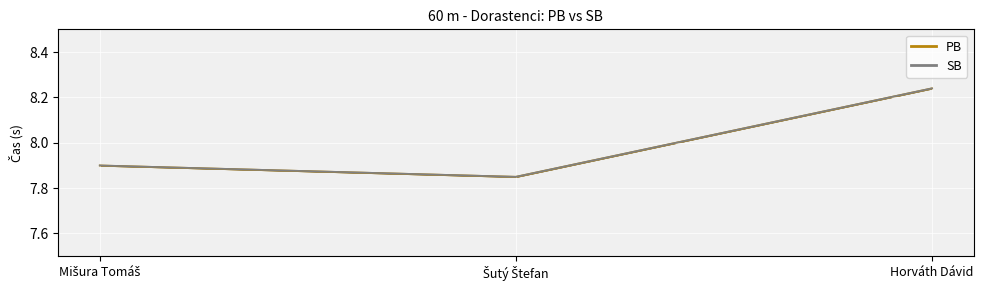

Between Mišura Tomáš and Šutý Štefan, which series saw the biggest shift?

PB